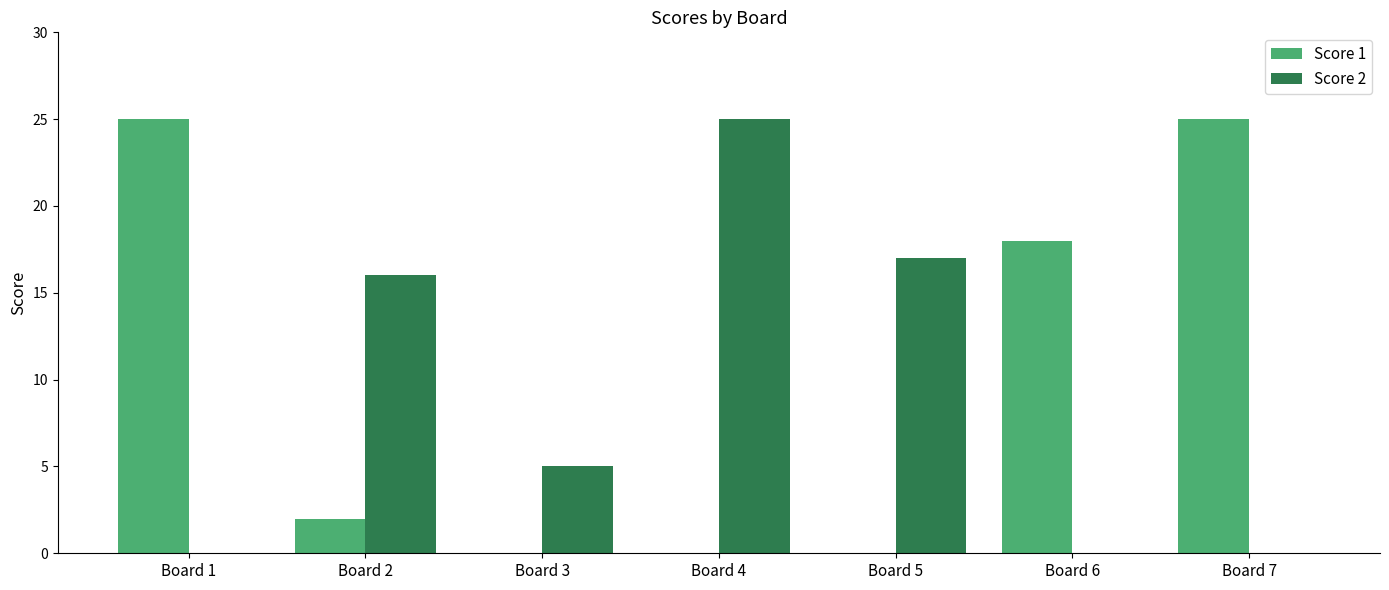

How many data points does each series have?

7